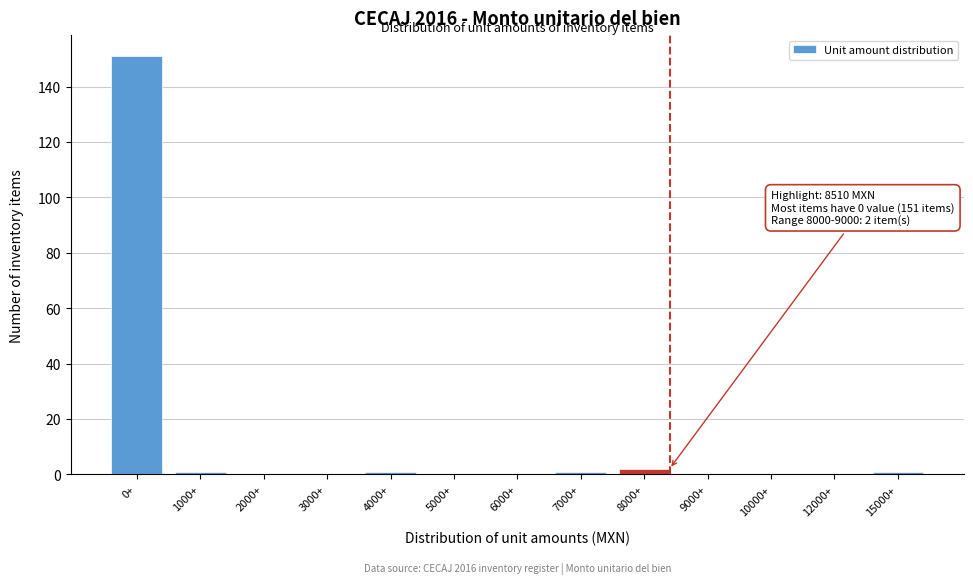

Reading left to right, transcribe all the data shown in this chart.

0+=151	1000+=1	2000+=0	3000+=0	4000+=1	5000+=0	6000+=0	7000+=1	8000+=2	9000+=0	10000+=0	12000+=0	15000+=1